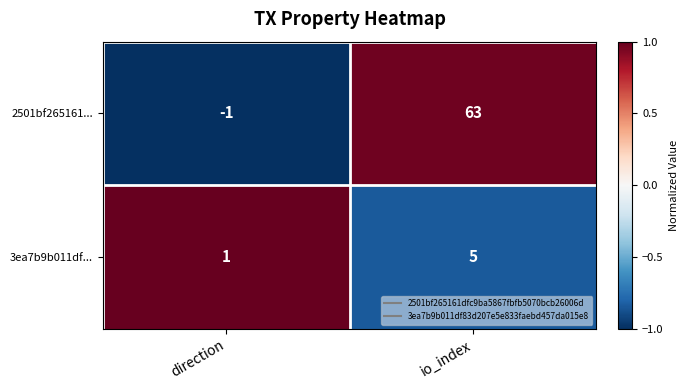

Which series has the largest total across all categories?

2501bf265161...